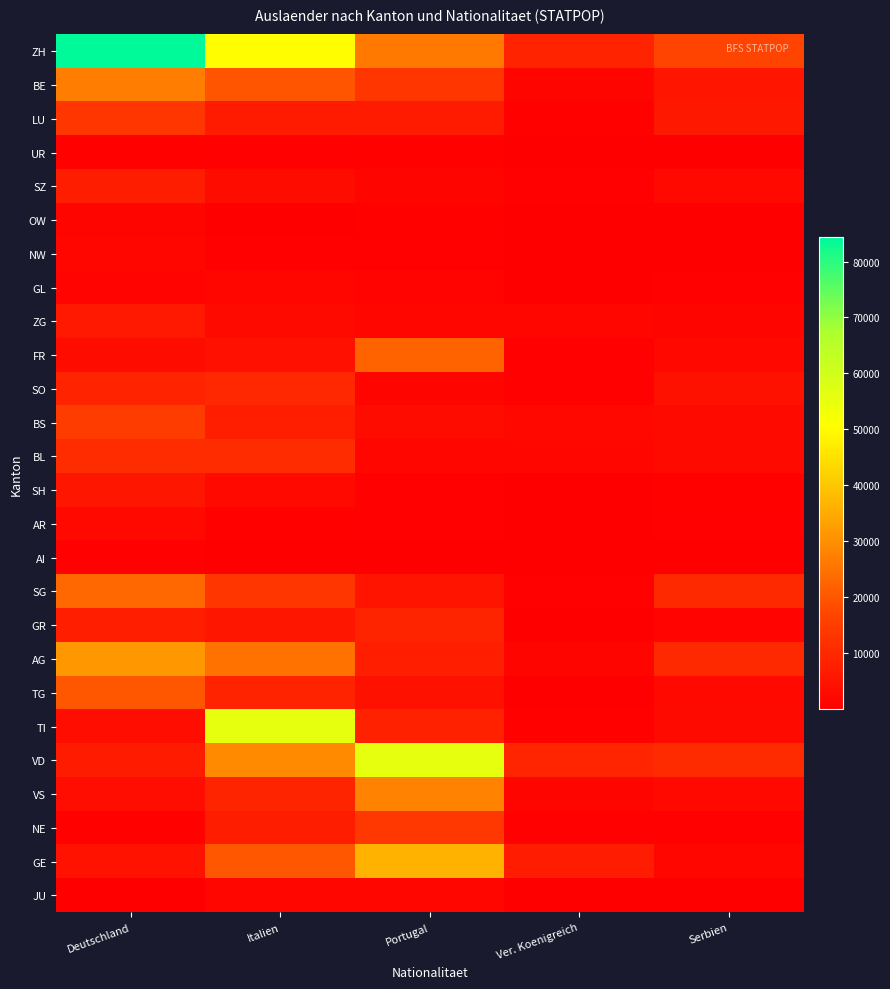

Reading right to left, list all the values displayed in this chart.

ZH: Serbien=16623	Ver. Koenigreich=8871	Portugal=26180	Italien=50185	Deutschland=84315
BE: Serbien=5595	Ver. Koenigreich=1632	Portugal=13338	Italien=19803	Deutschland=26975
LU: Serbien=5968	Ver. Koenigreich=740	Portugal=6769	Italien=6881	Deutschland=13376
UR: Serbien=317	Ver. Koenigreich=28	Portugal=723	Italien=382	Deutschland=888
SZ: Serbien=2465	Ver. Koenigreich=659	Portugal=1499	Italien=3163	Deutschland=7328
OW: Serbien=234	Ver. Koenigreich=91	Portugal=920	Italien=344	Deutschland=1375
NW: Serbien=193	Ver. Koenigreich=216	Portugal=538	Italien=540	Deutschland=1729
GL: Serbien=638	Ver. Koenigreich=24	Portugal=1184	Italien=1751	Deutschland=1315
ZG: Serbien=1550	Ver. Koenigreich=1890	Portugal=1896	Italien=2866	Deutschland=6419
FR: Serbien=2170	Ver. Koenigreich=628	Portugal=22399	Italien=3994	Deutschland=3132
SO: Serbien=4418	Ver. Koenigreich=407	Portugal=1631	Italien=10097	Deutschland=8699
BS: Serbien=2672	Ver. Koenigreich=2091	Portugal=3028	Italien=7902	Deutschland=14867
BL: Serbien=2739	Ver. Koenigreich=1779	Portugal=1820	Italien=11040	Deutschland=11162
SH: Serbien=953	Ver. Koenigreich=263	Portugal=620	Italien=2340	Deutschland=5638
AR: Serbien=598	Ver. Koenigreich=45	Portugal=532	Italien=902	Deutschland=2476
AI: Serbien=71	Ver. Koenigreich=15	Portugal=198	Italien=118	Deutschland=374
SG: Serbien=10468	Ver. Koenigreich=530	Portugal=5075	Italien=13242	Deutschland=23302
GR: Serbien=1254	Ver. Koenigreich=269	Portugal=9224	Italien=5891	Deutschland=7694
AG: Serbien=10491	Ver. Koenigreich=1455	Portugal=7670	Italien=25040	Deutschland=31419
TG: Serbien=2367	Ver. Koenigreich=259	Portugal=4382	Italien=8689	Deutschland=20199
TI: Serbien=2978	Ver. Koenigreich=684	Portugal=8277	Italien=55796	Deutschland=3614
VD: Serbien=10860	Ver. Koenigreich=9286	Portugal=55995	Italien=29307	Deutschland=6848
VS: Serbien=2348	Ver. Koenigreich=1357	Portugal=27709	Italien=8927	Deutschland=3406
NE: Serbien=595	Ver. Koenigreich=433	Portugal=13540	Italien=7436	Deutschland=731
GE: Serbien=1943	Ver. Koenigreich=7197	Portugal=36359	Italien=20422	Deutschland=4817
JU: Serbien=196	Ver. Koenigreich=49	Portugal=1721	Italien=1817	Deutschland=193